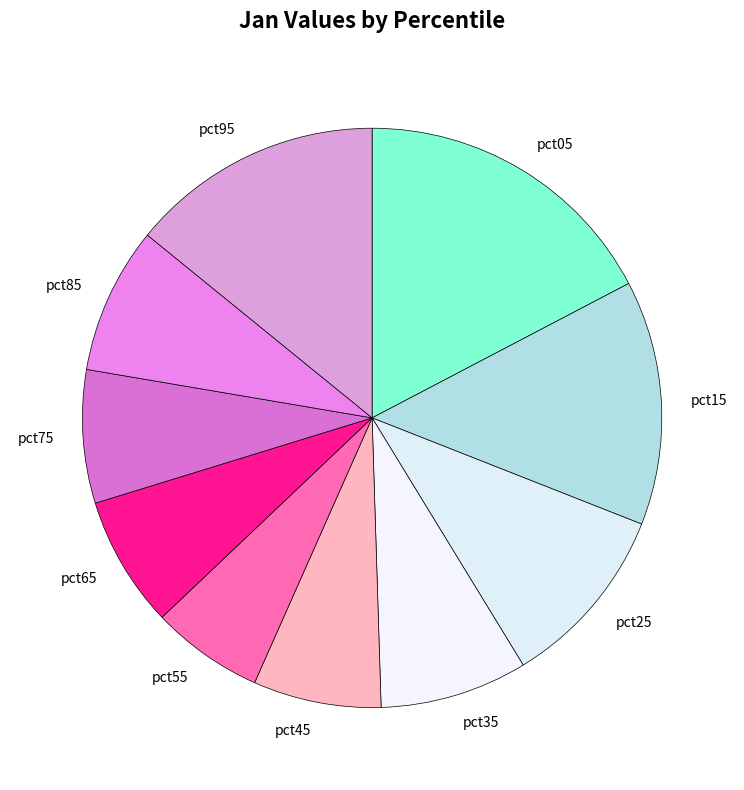

The pct85 slice represents 8% of the pie. True or false?

True